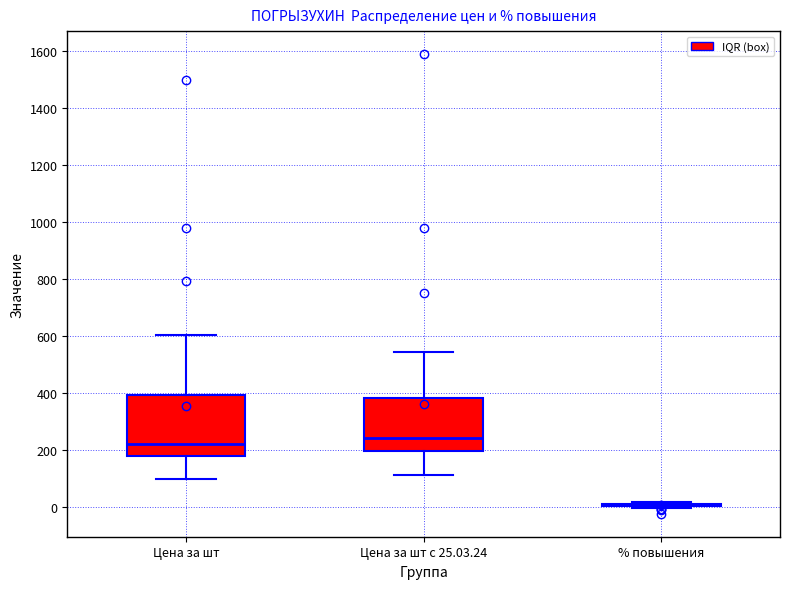

Which box is the tallest, from its lower edge to its upper edge?

Цена за шт